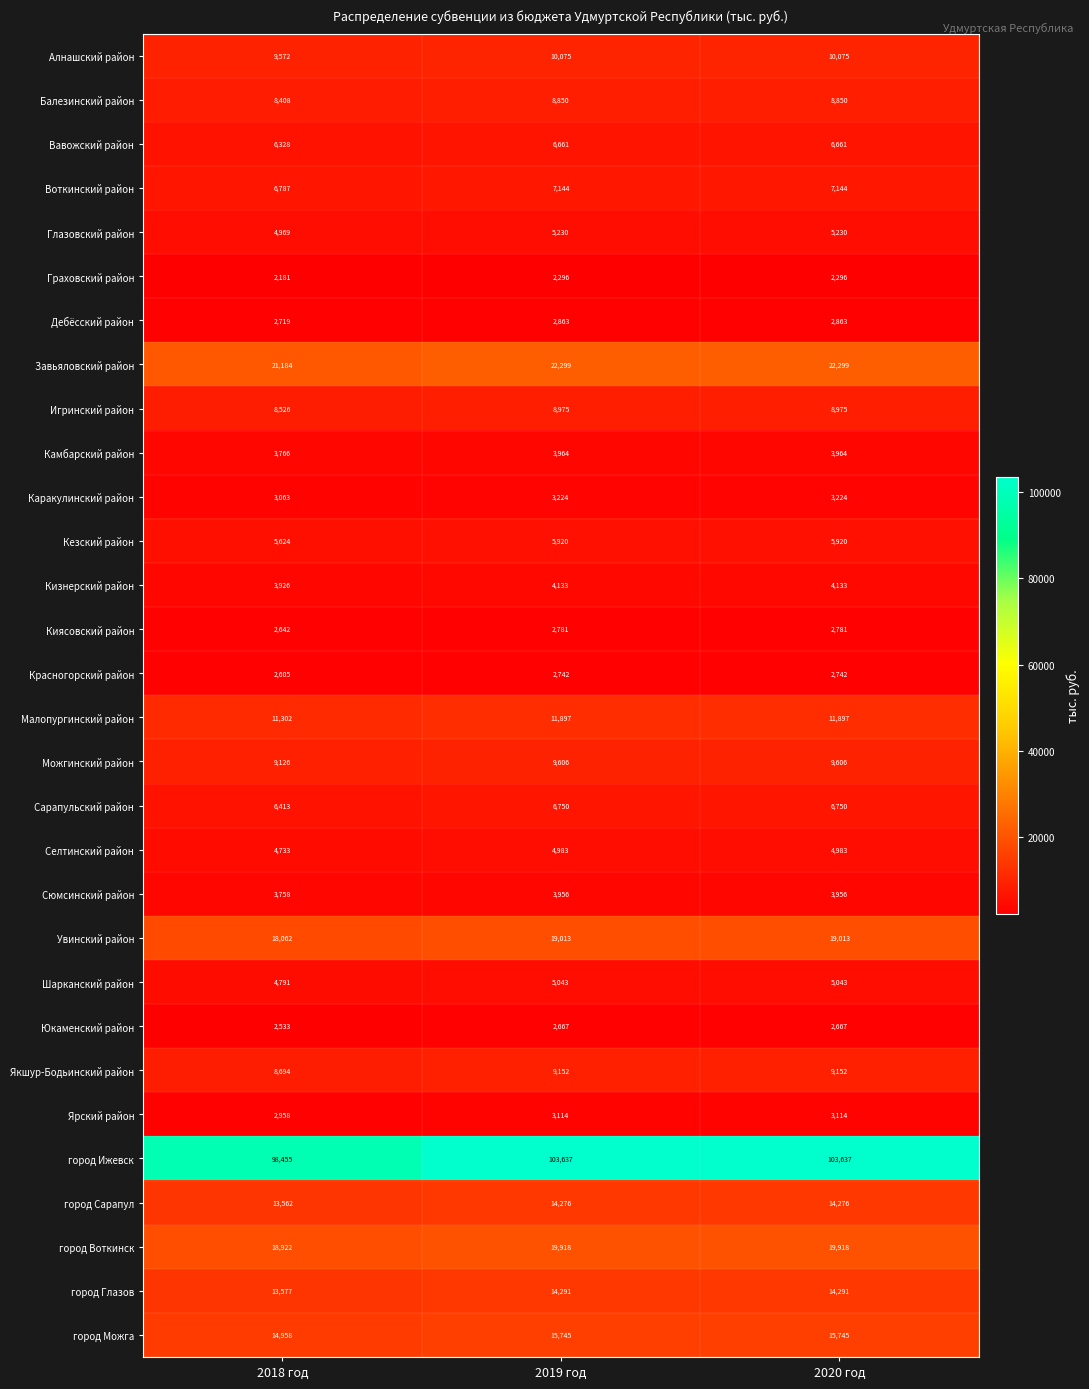

At 2020 год, list the series in order from smallest to largest.

Граховский район, Юкаменский район, Красногорский район, Киясовский район, Дебёсский район, Ярский район, Каракулинский район, Сюмсинский район, Камбарский район, Кизнерский район, Селтинский район, Шарканский район, Глазовский район, Кезский район, Вавожский район, Сарапульский район, Воткинский район, Балезинский район, Игринский район, Якшур-Бодьинский район, Можгинский район, Алнашский район, Малопургинский район, город Сарапул, город Глазов, город Можга, Увинский район, город Воткинск, Завьяловский район, город Ижевск